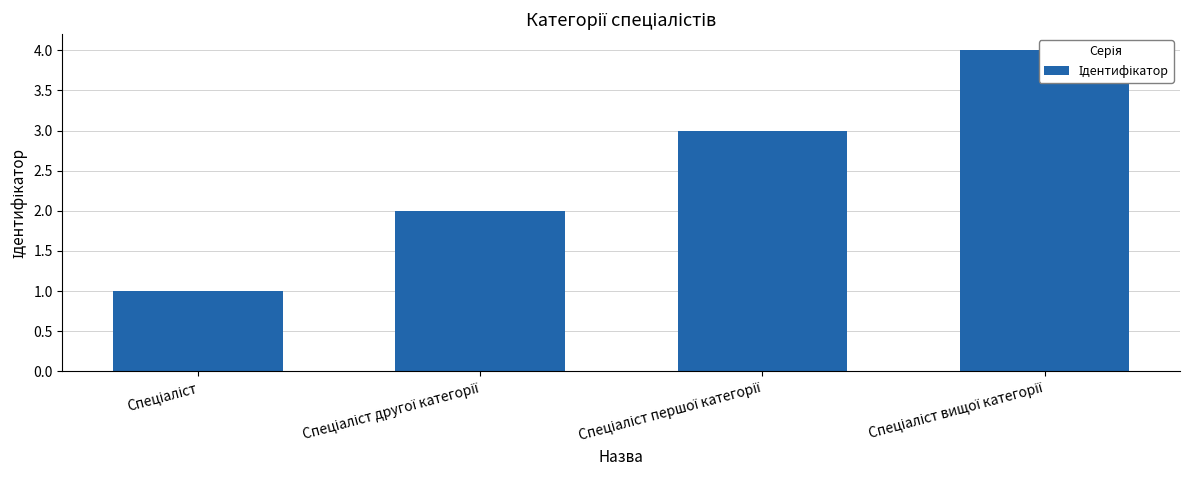

Are the bars horizontal?

No